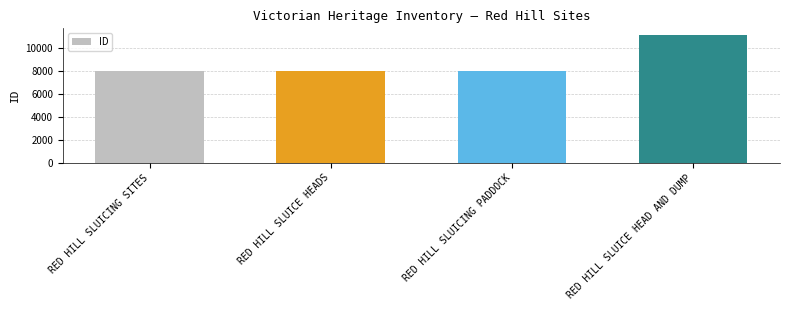

True or false: the data shows 11134 at RED HILL SLUICE HEAD AND DUMP.

True